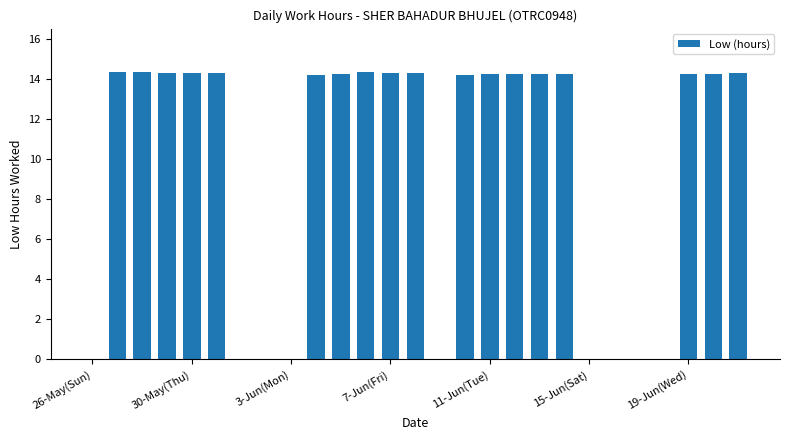

What is the sum of all values?

257.4